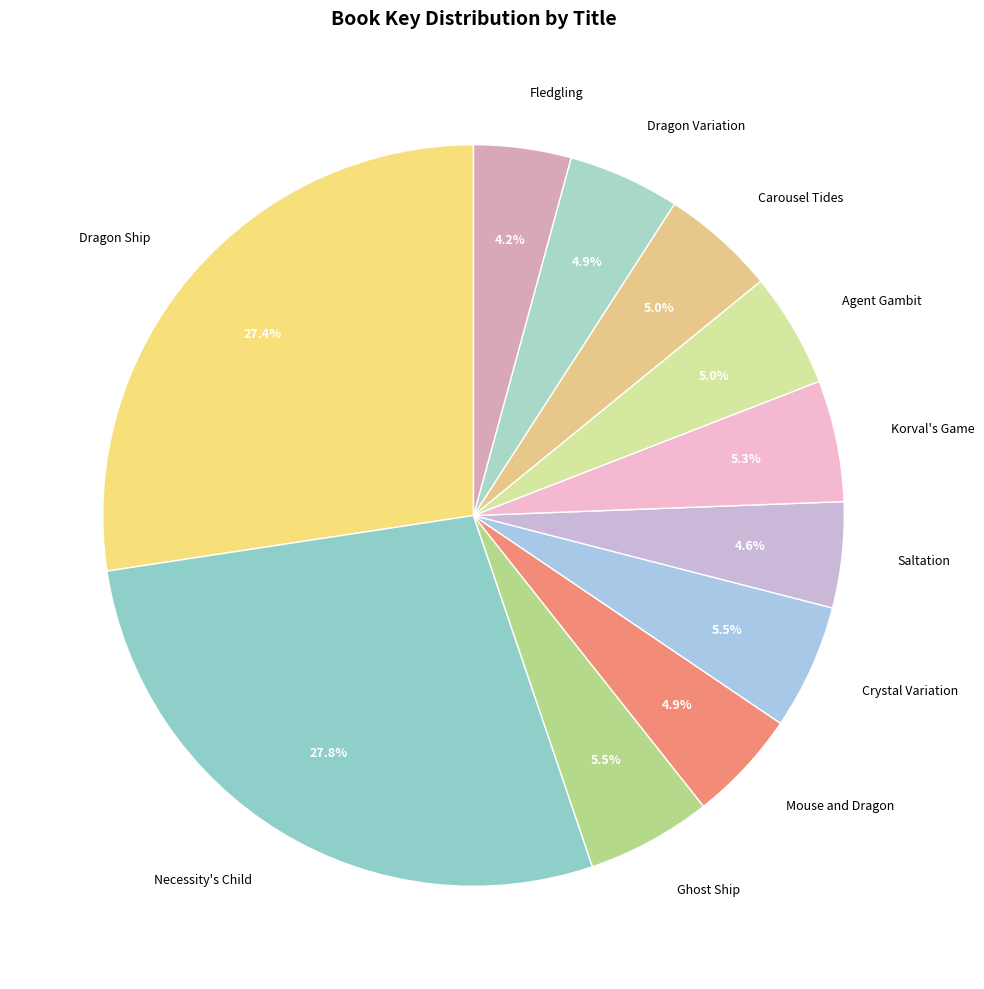

What percentage is NOT represented by Saltation?

95.4%